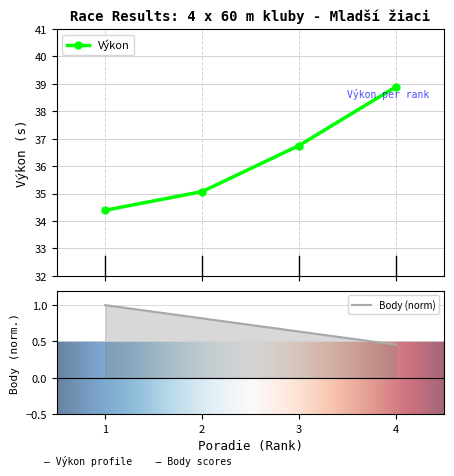

What is the value of the Výkon point at the 2nd from the left?

35.1